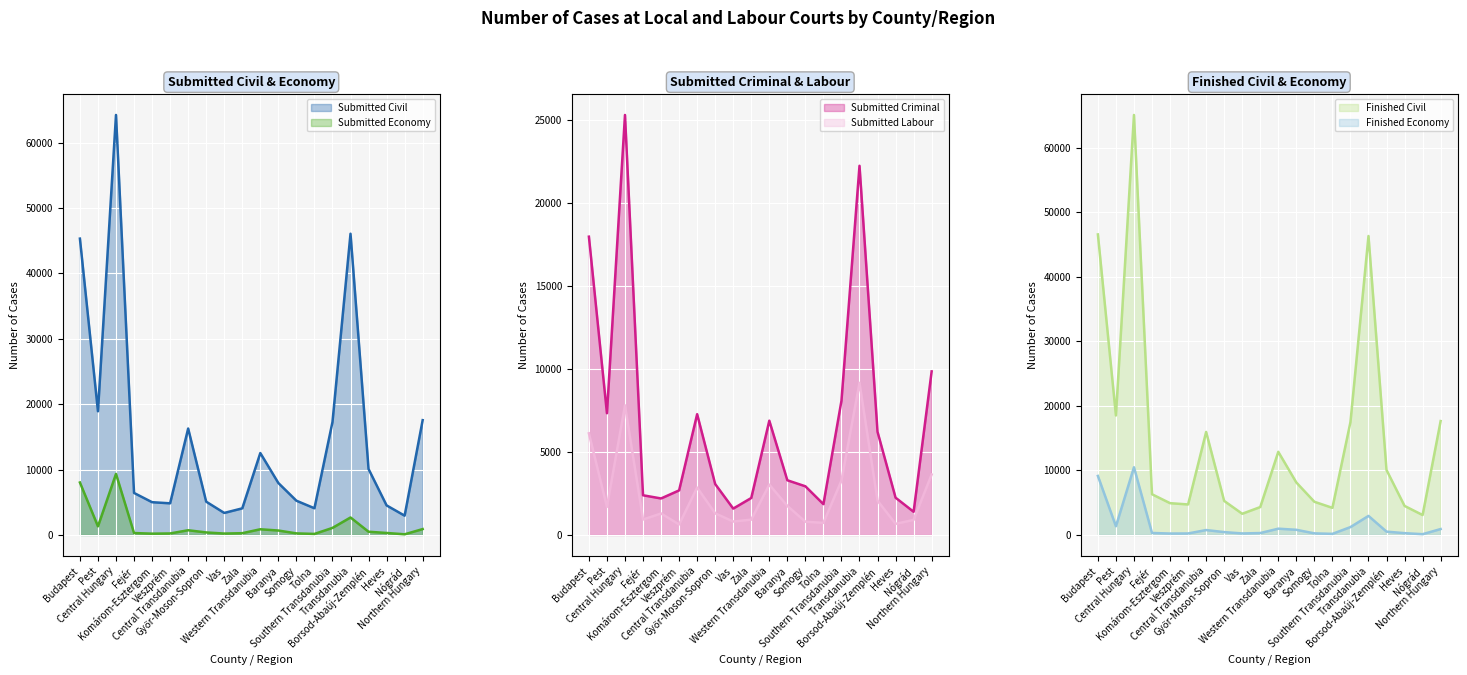

Where does the Submitted Criminal series first go above 3296?

Budapest